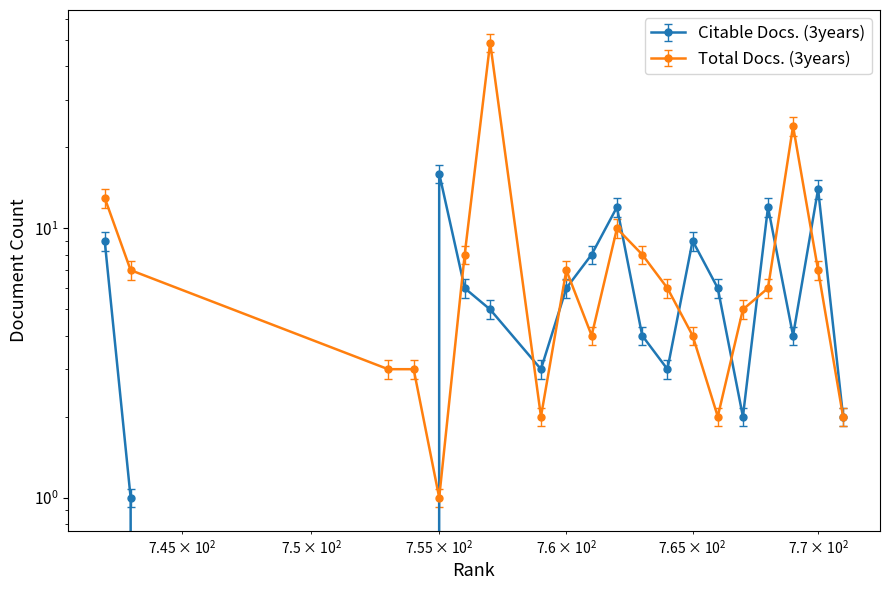

True or false: Total Docs. (3years) has a value of 2.8 at 767.

False